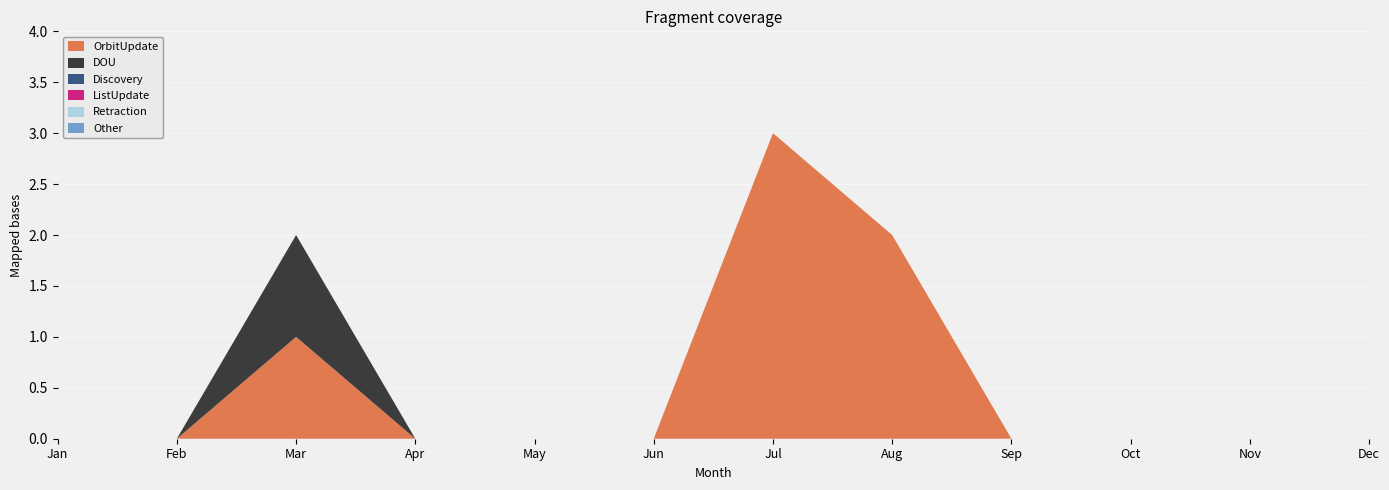

Reading left to right, transcribe all the data shown in this chart.

OrbitUpdate: 0	0	1	0	0	0	3	2	0	0	0	0
DOU: 0	0	1	0	0	0	0	0	0	0	0	0
Discovery: 0	0	0	0	0	0	0	0	0	0	0	0
ListUpdate: 0	0	0	0	0	0	0	0	0	0	0	0
Retraction: 0	0	0	0	0	0	0	0	0	0	0	0
Other: 0	0	0	0	0	0	0	0	0	0	0	0